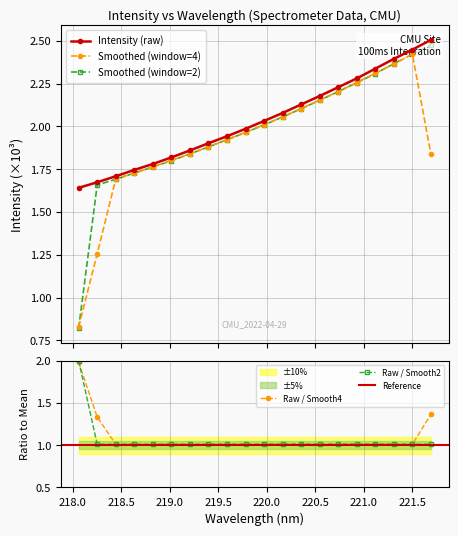

Reading left to right, what are all the values shown in this chart?

1.6	1.7	1.7	1.7	1.8	1.8	1.9	1.9	1.9	2.0	2.0	2.1	2.1	2.2	2.2	2.3	2.3	2.4	2.4	2.5